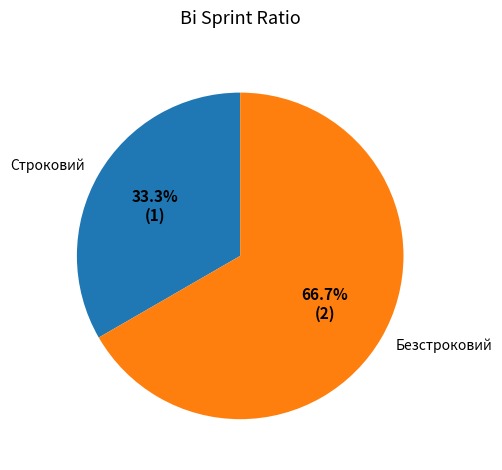

True or false: Строковий accounts for 20% of the total.

False